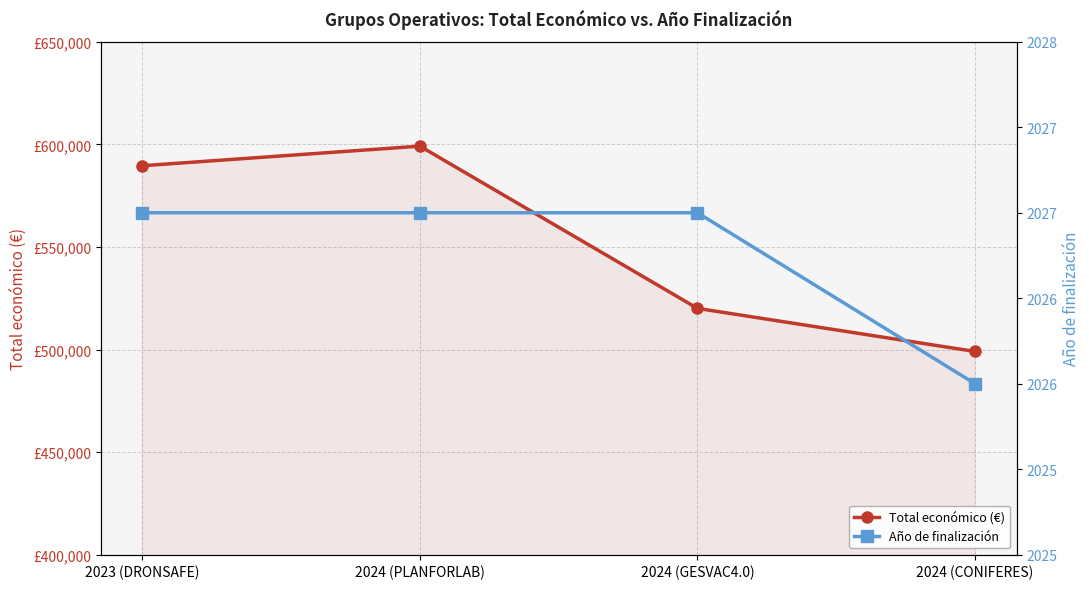

List the series in order of their peak value, highest first.

Total económico (€), Año de finalización